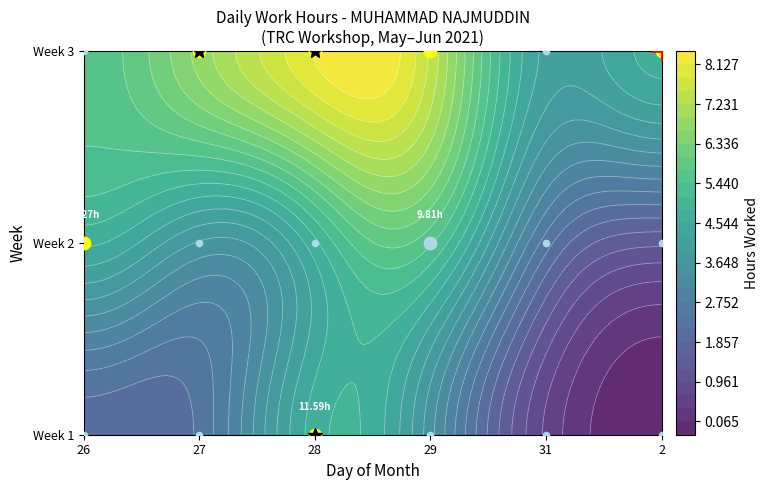

What is the sum of all 9 values?

29.4